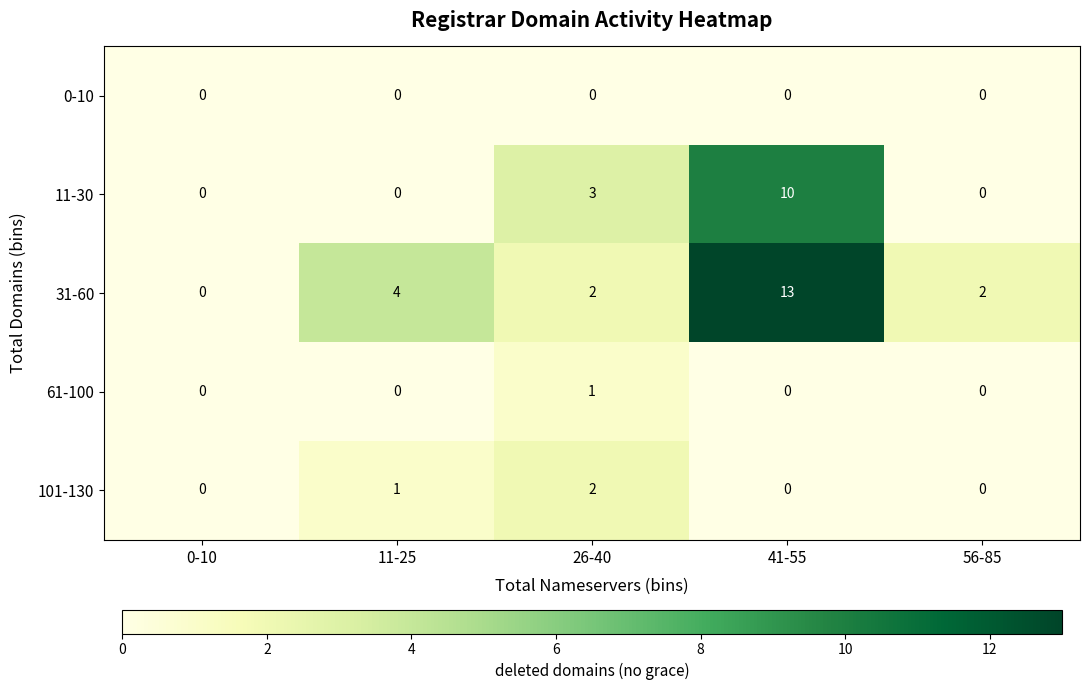

At which label does 11-30 reach its peak?

41-55